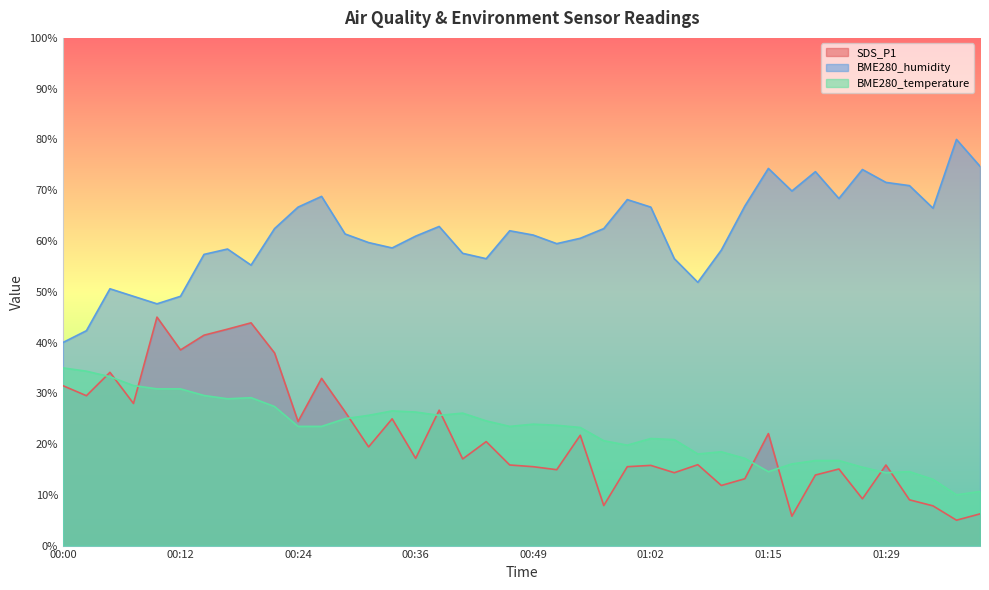

What is the spread (max minus min) of values at 01:26?

64.9